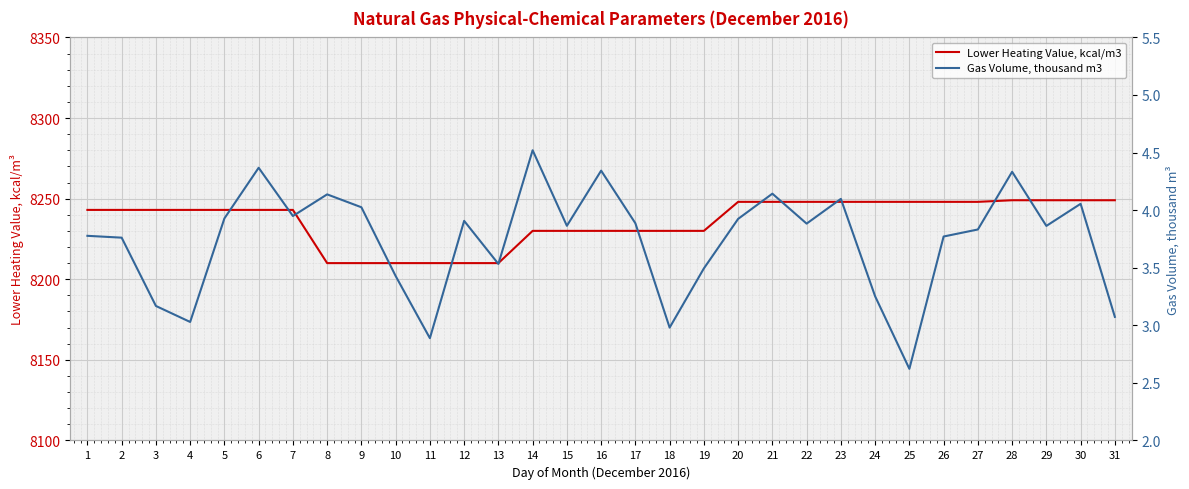

List the labels in order of Gas Volume, thousand m3 value, largest first.

14, 6, 16, 28, 21, 8, 23, 30, 9, 7, 5, 20, 12, 17, 22, 15, 29, 27, 1, 26, 2, 13, 19, 10, 24, 3, 31, 4, 18, 11, 25